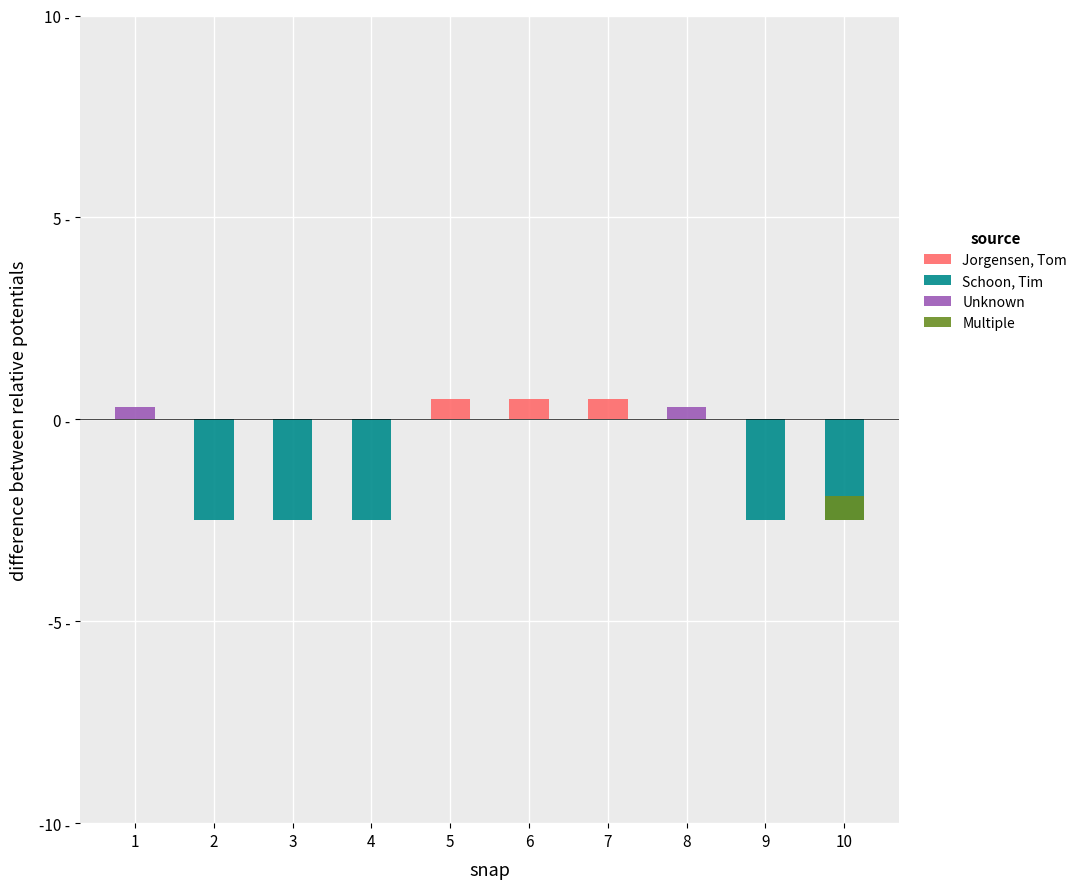

Does the chart contain any negative values?

Yes